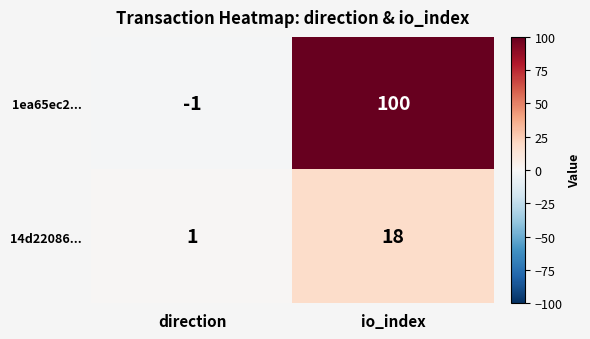

Read the 1ea65ec2... value at io_index.

100